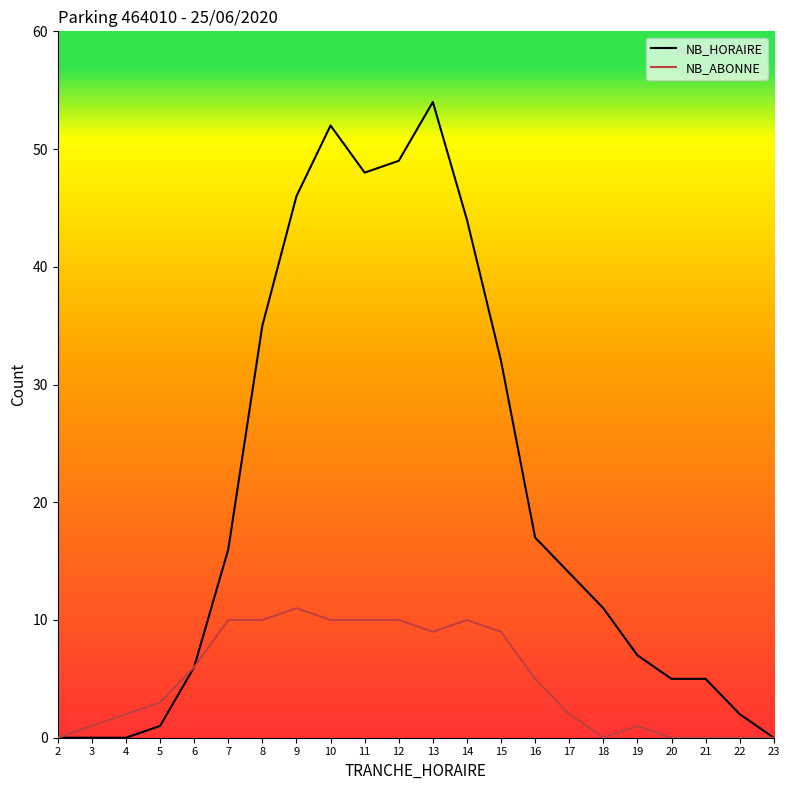

Reading left to right, what are all the values shown in this chart?

NB_HORAIRE: 0	0	0	1	6	16	35	46	52	48	49	54	44	32	17	14	11	7	5	5	2	0
NB_ABONNE: 0	1	2	3	6	10	10	11	10	10	10	9	10	9	5	2	0	1	0	0	0	0